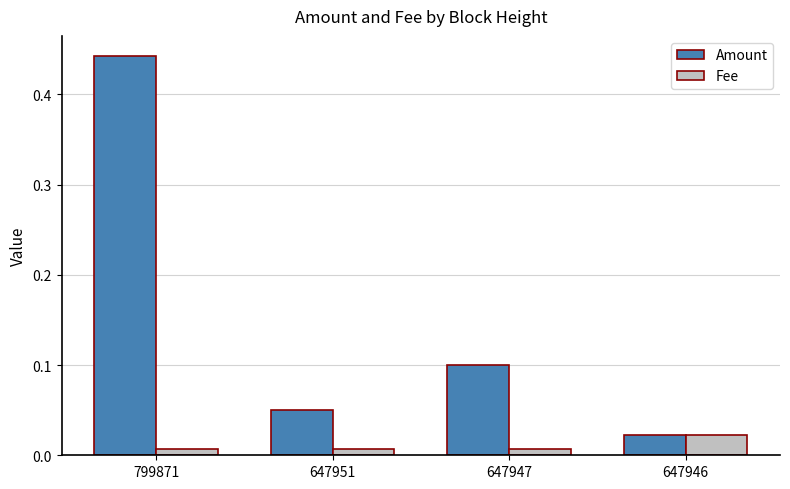

Which series has the largest range (max minus min)?

Amount